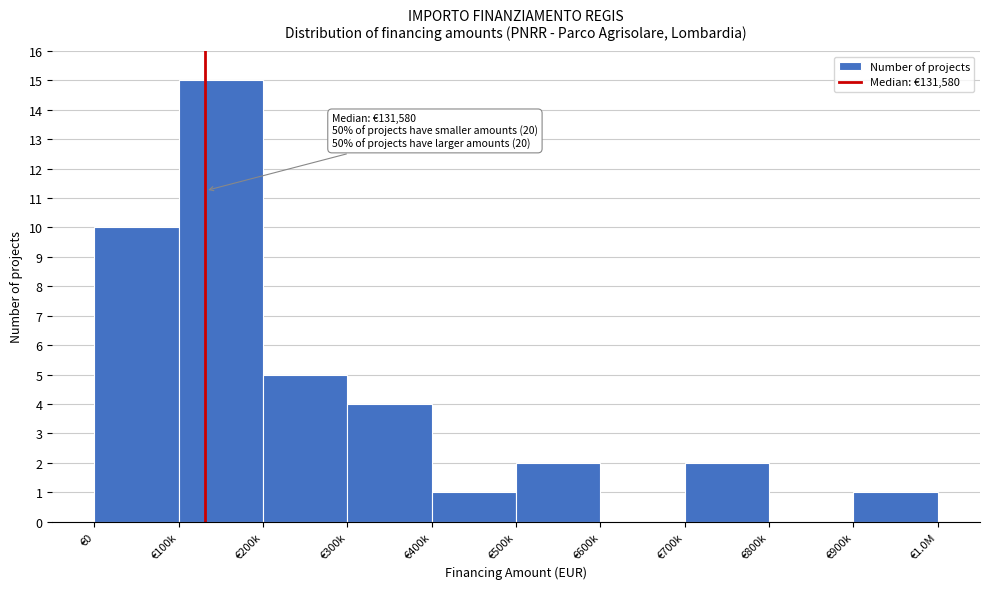

Reading left to right, transcribe all the data shown in this chart.

€0=10	€100k=15	€200k=5	€300k=4	€400k=1	€500k=2	€600k=0	€700k=2	€800k=0	€900k=1